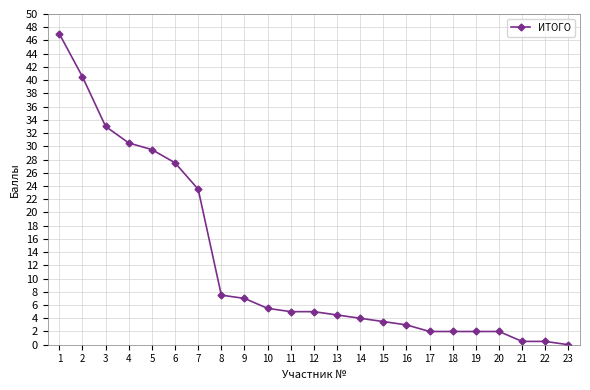

The value at 4 is 30.5. True or false?

True